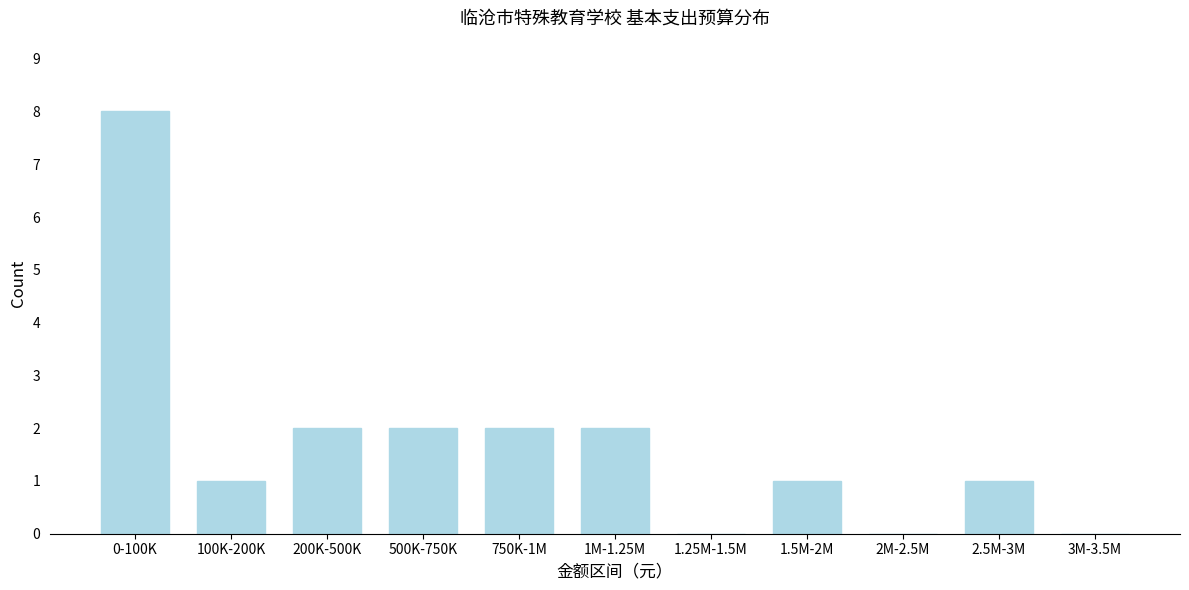

Reading left to right, transcribe all the data shown in this chart.

0-100K=8	100K-200K=1	200K-500K=2	500K-750K=2	750K-1M=2	1M-1.25M=2	1.25M-1.5M=0	1.5M-2M=1	2M-2.5M=0	2.5M-3M=1	3M-3.5M=0